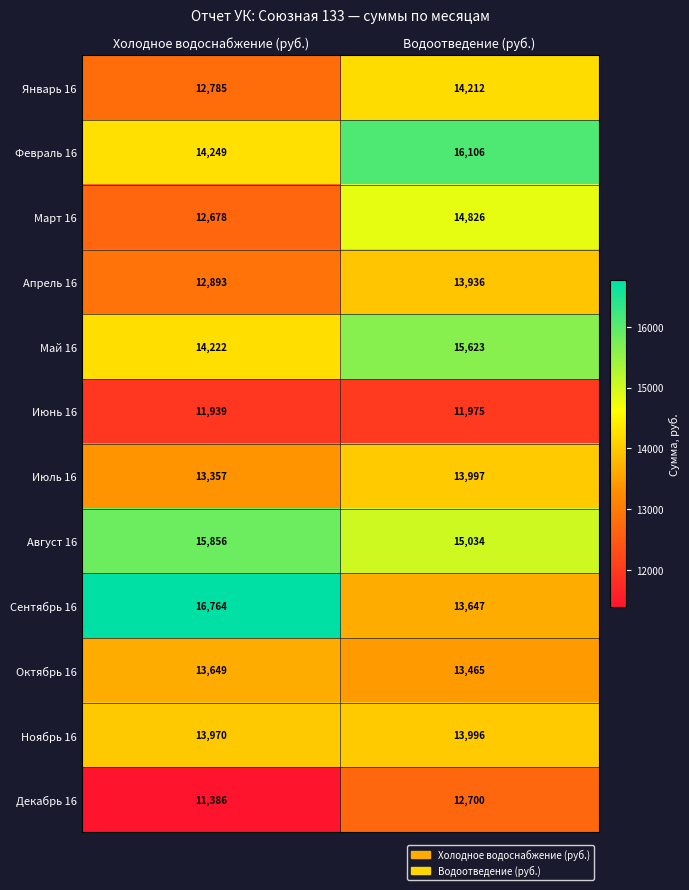

Reading left to right, extract all data points from this chart.

Январь 16: 12785	14212
Февраль 16: 14249	16106
Март 16: 12678	14826
Апрель 16: 12893	13936
Май 16: 14222	15623
Июнь 16: 11939	11975
Июль 16: 13357	13997
Август 16: 15856	15034
Сентябрь 16: 16764	13647
Октябрь 16: 13649	13465
Ноябрь 16: 13970	13996
Декабрь 16: 11386	12700